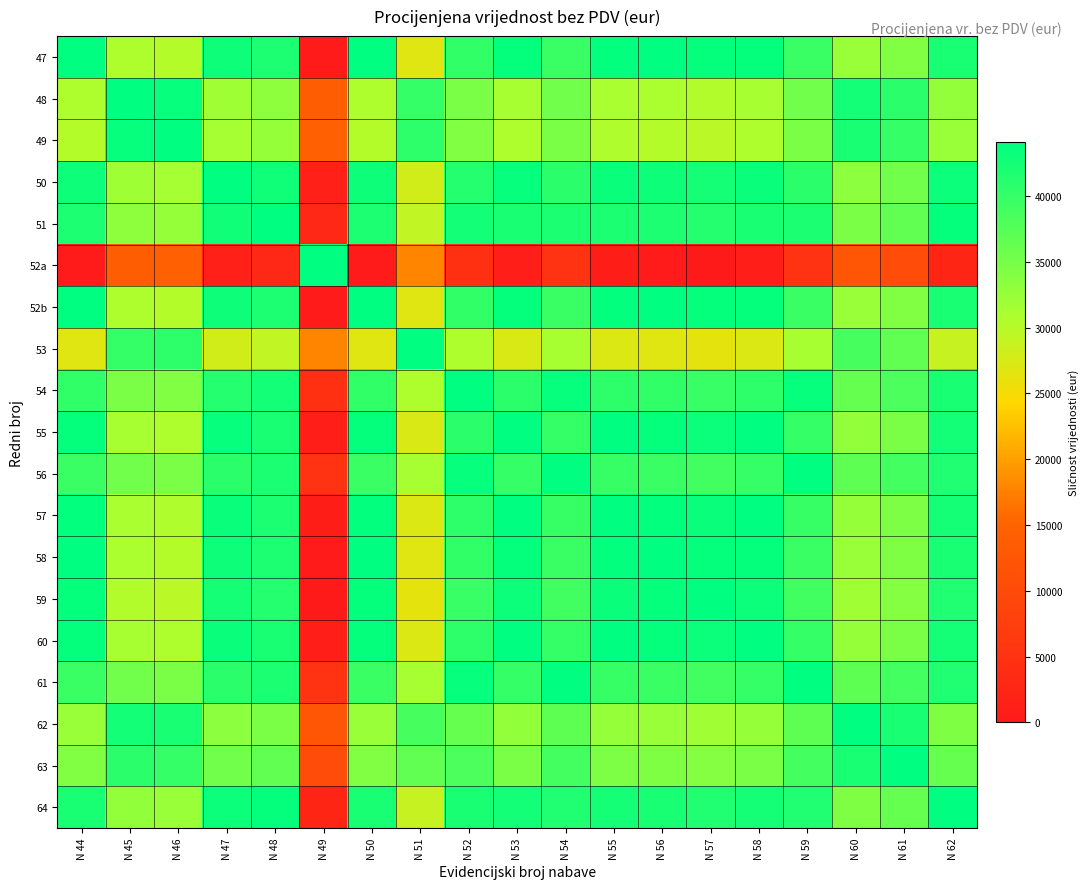

At how many categories does at least one series exceed 22400?

19